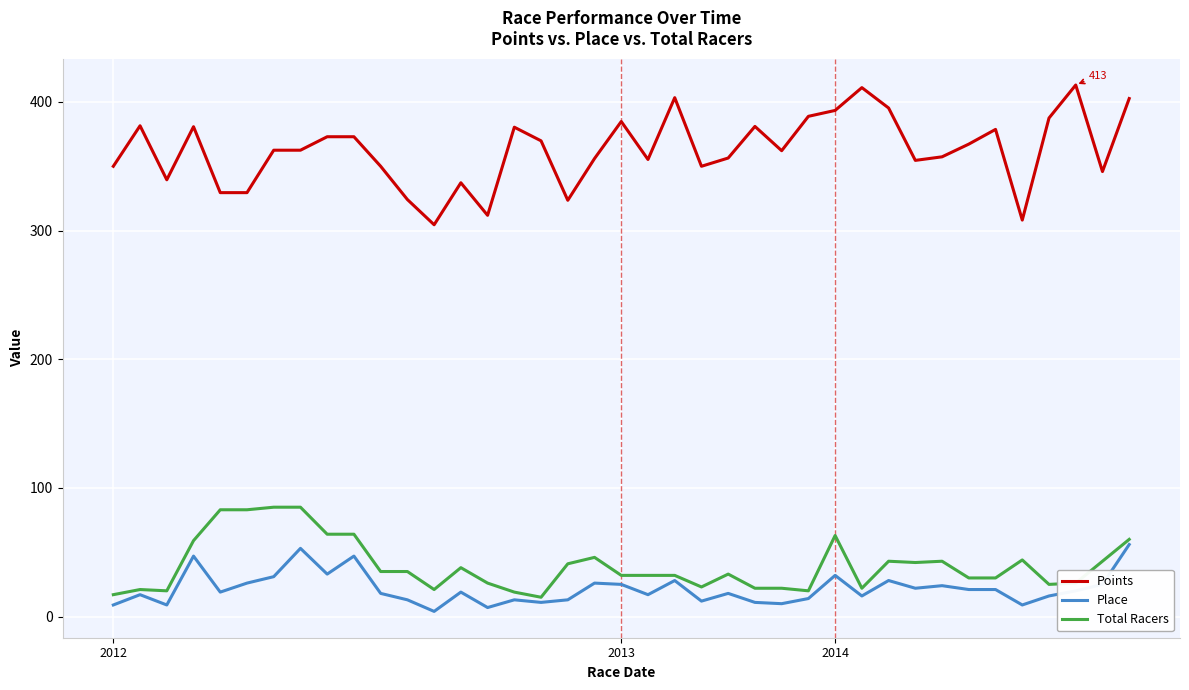

How many values in the Points series exceed 362?

21